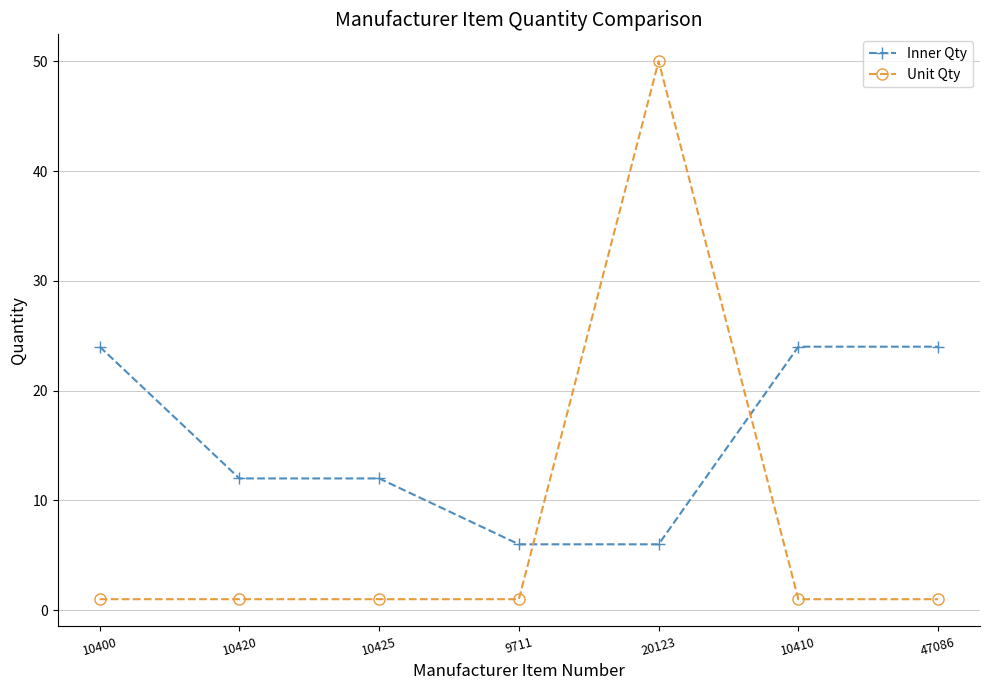

Where do Inner Qty and Unit Qty first cross each other?

9711 and 20123